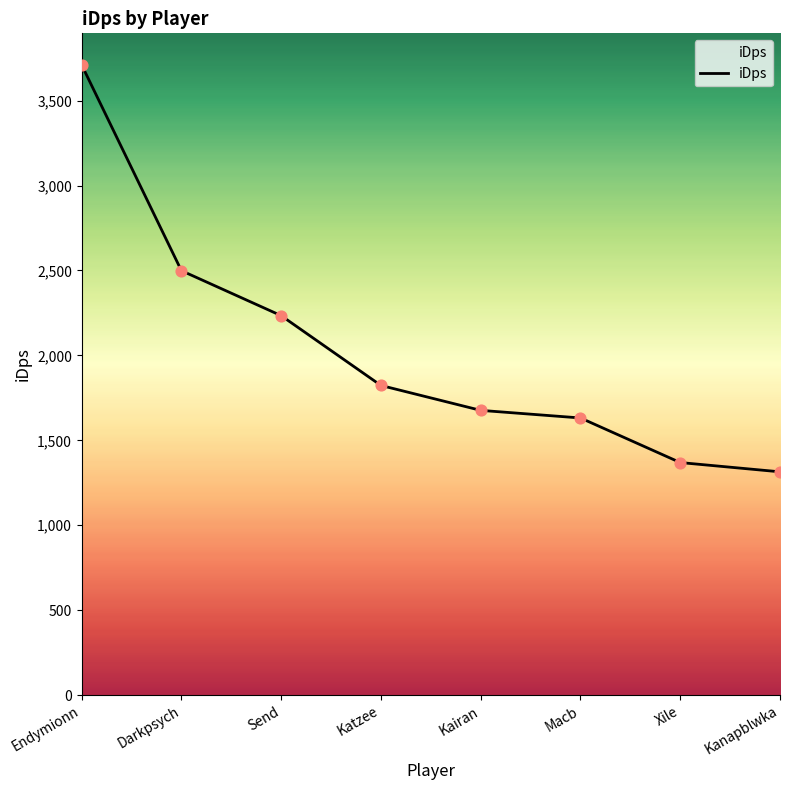

Which has a higher value, Kanapblwka or Send?

Send